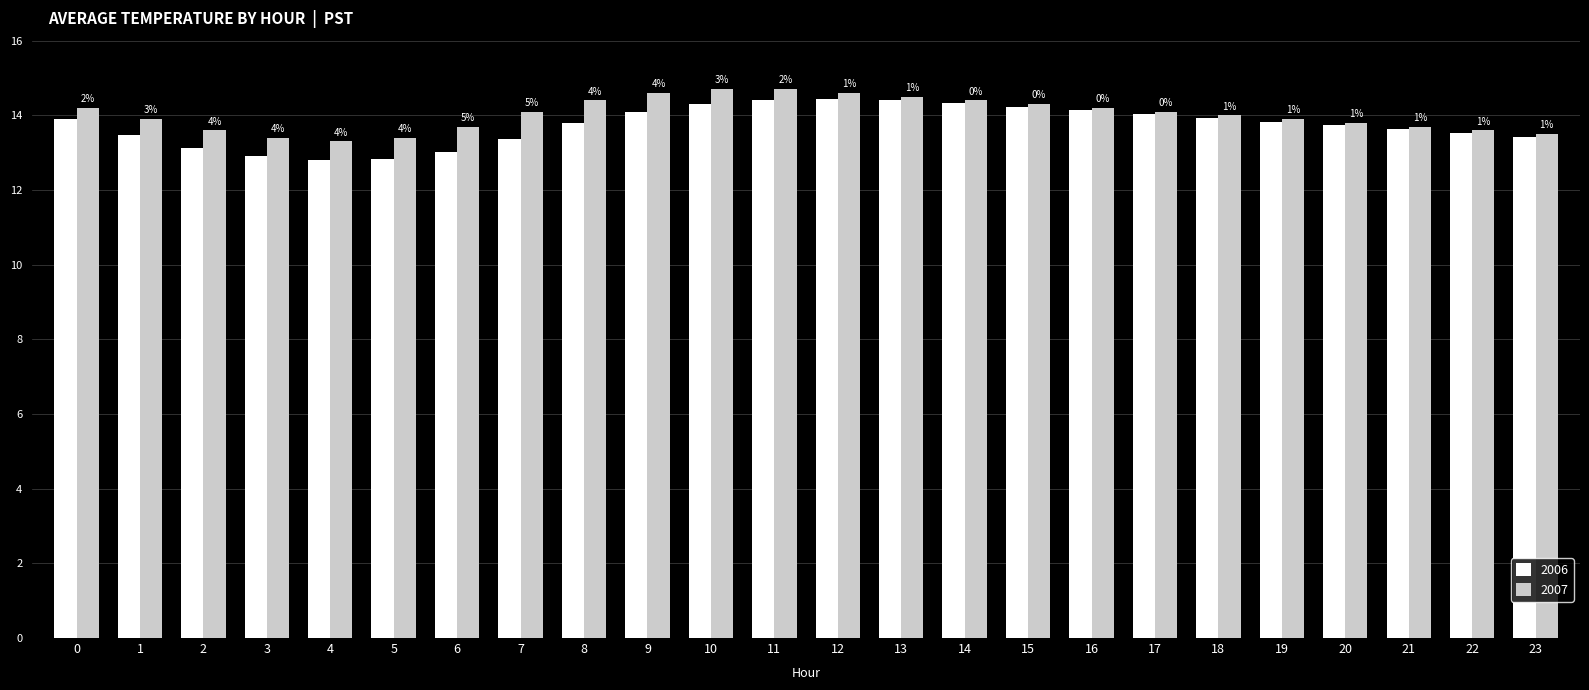

What is the value of the 2006 bar at the 1st from the left?

13.9